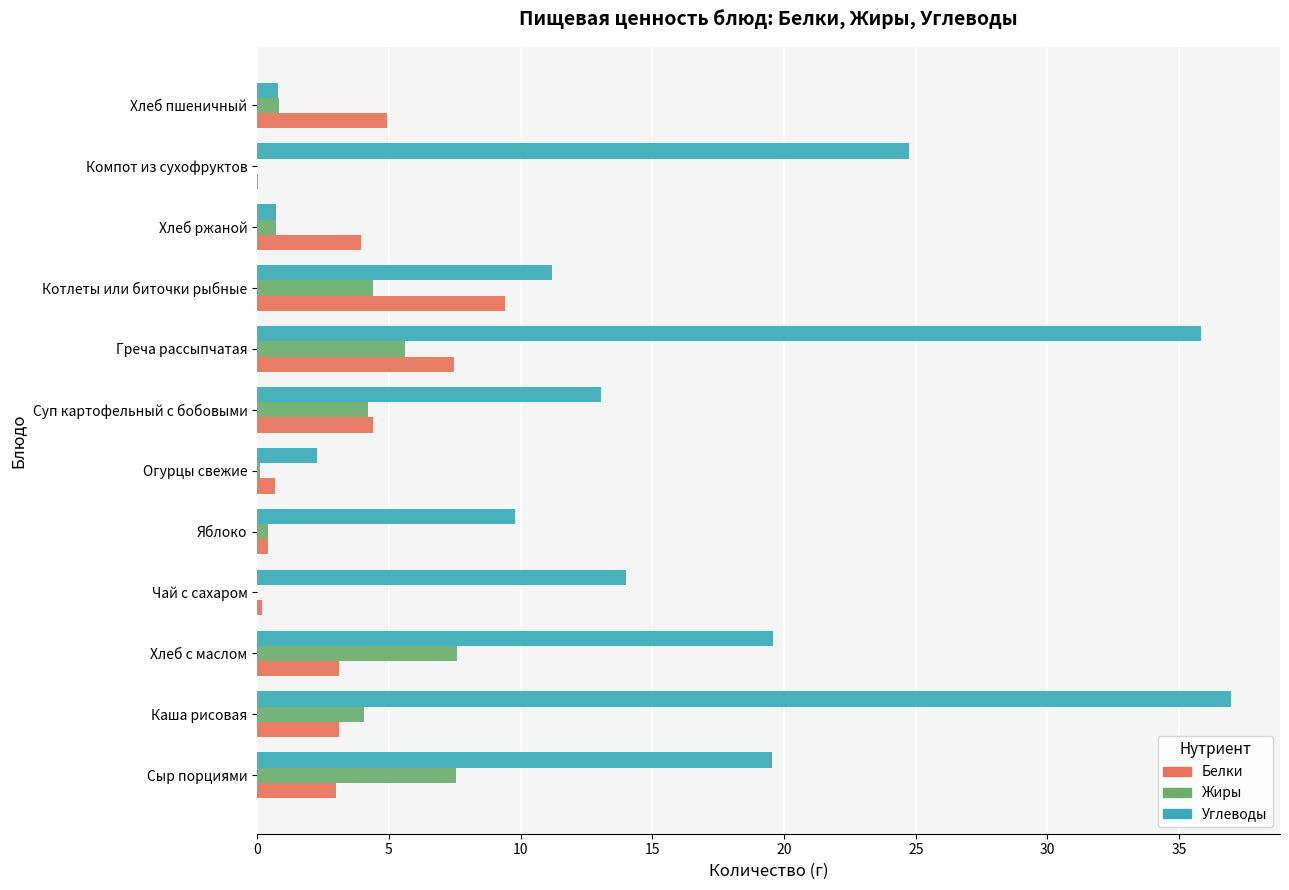

Count the number of categories in the chart.

12